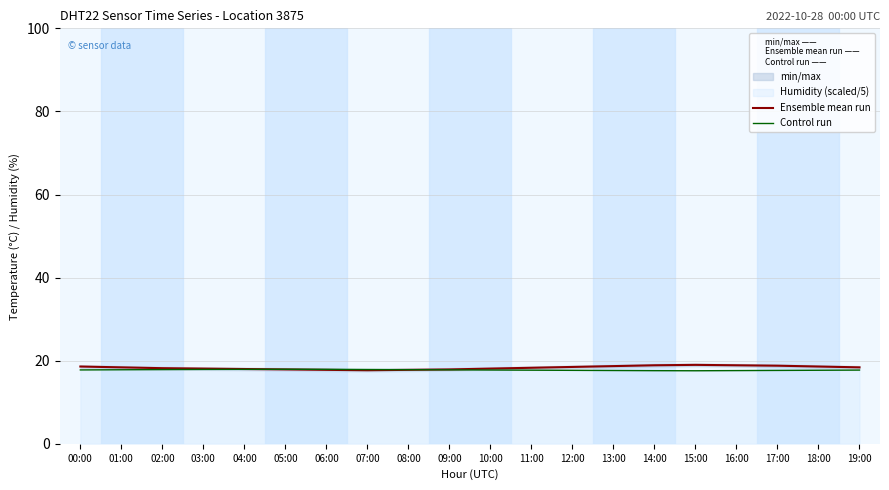

Reading left to right, transcribe all the data shown in this chart.

Ensemble mean run: 00:00=18.6	01:00=18.4	02:00=18.2	03:00=18.1	04:00=18.0	05:00=17.9	06:00=17.8	07:00=17.7	08:00=17.8	09:00=17.9	10:00=18.1	11:00=18.3	12:00=18.5	13:00=18.7	14:00=18.9	15:00=19.0	16:00=18.9	17:00=18.8	18:00=18.6	19:00=18.4
Control run: 00:00=17.8	01:00=17.8	02:00=17.9	03:00=17.9	04:00=17.9	05:00=17.9	06:00=17.9	07:00=17.9	08:00=17.8	09:00=17.8	10:00=17.8	11:00=17.7	12:00=17.7	13:00=17.6	14:00=17.6	15:00=17.6	16:00=17.6	17:00=17.7	18:00=17.7	19:00=17.7